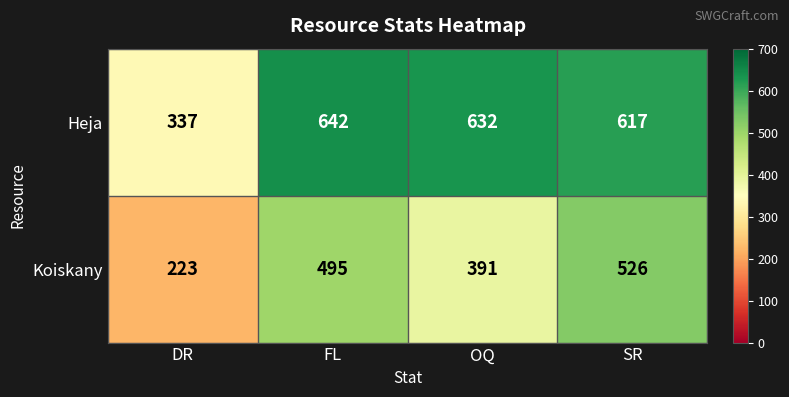

Which series has the widest spread of values?

Heja